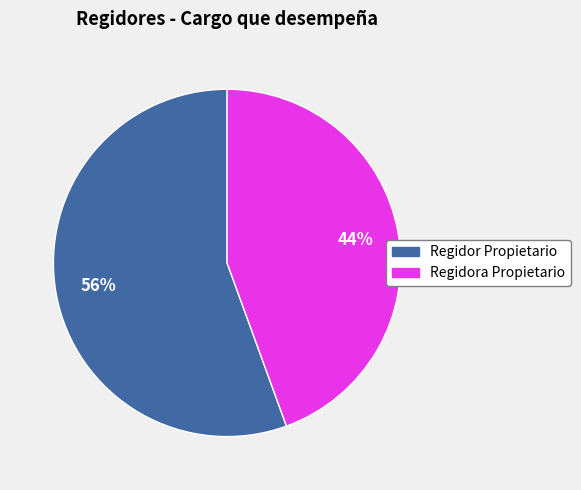

Is the sum of Regidora Propietario and Regidor Propietario greater than half?

Yes